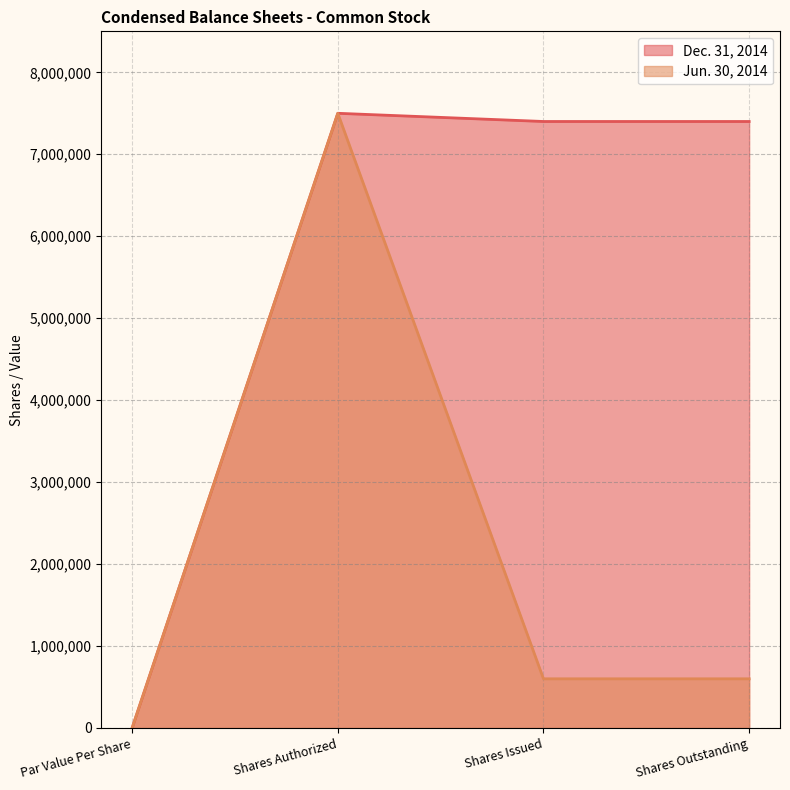

What is the label of the 1st point from the right?

Shares Outstanding